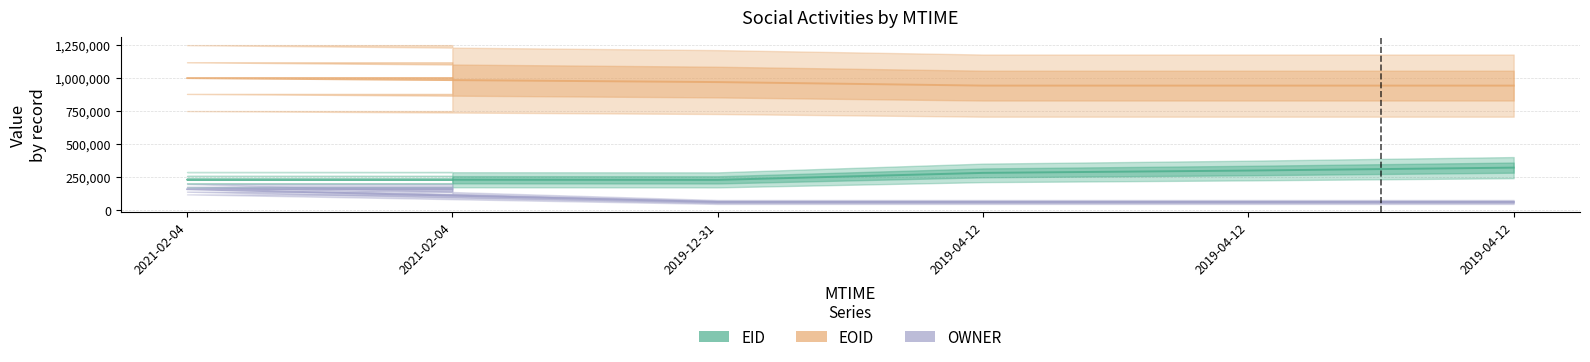

True or false: EOID has a value of 316852 at 2019-04-12.

False